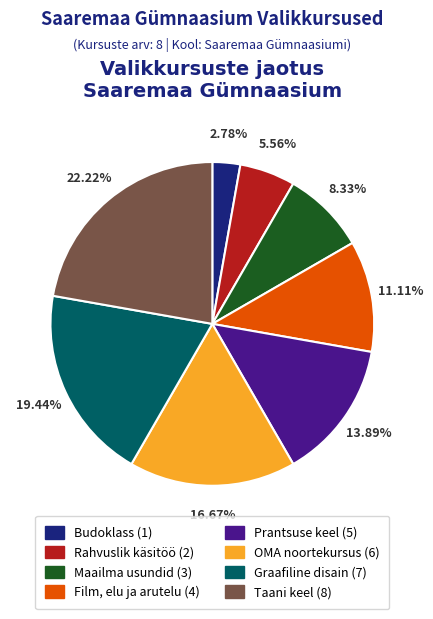

What is the largest slice in the pie chart?

Taani keel